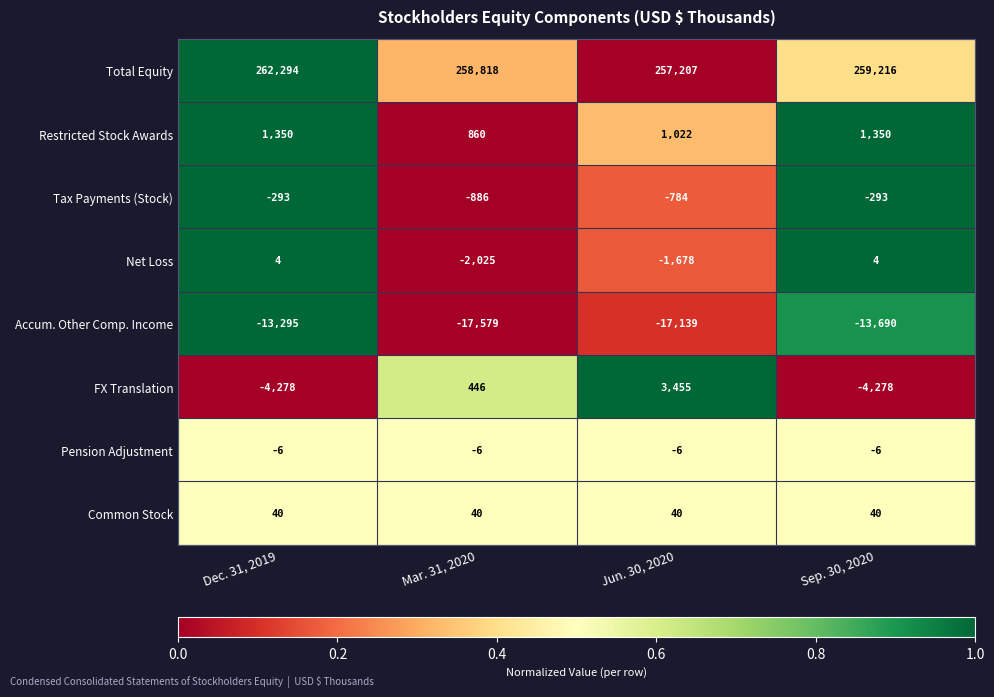

Which series changed the most between Mar. 31, 2020 and Sep. 30, 2020?

FX Translation